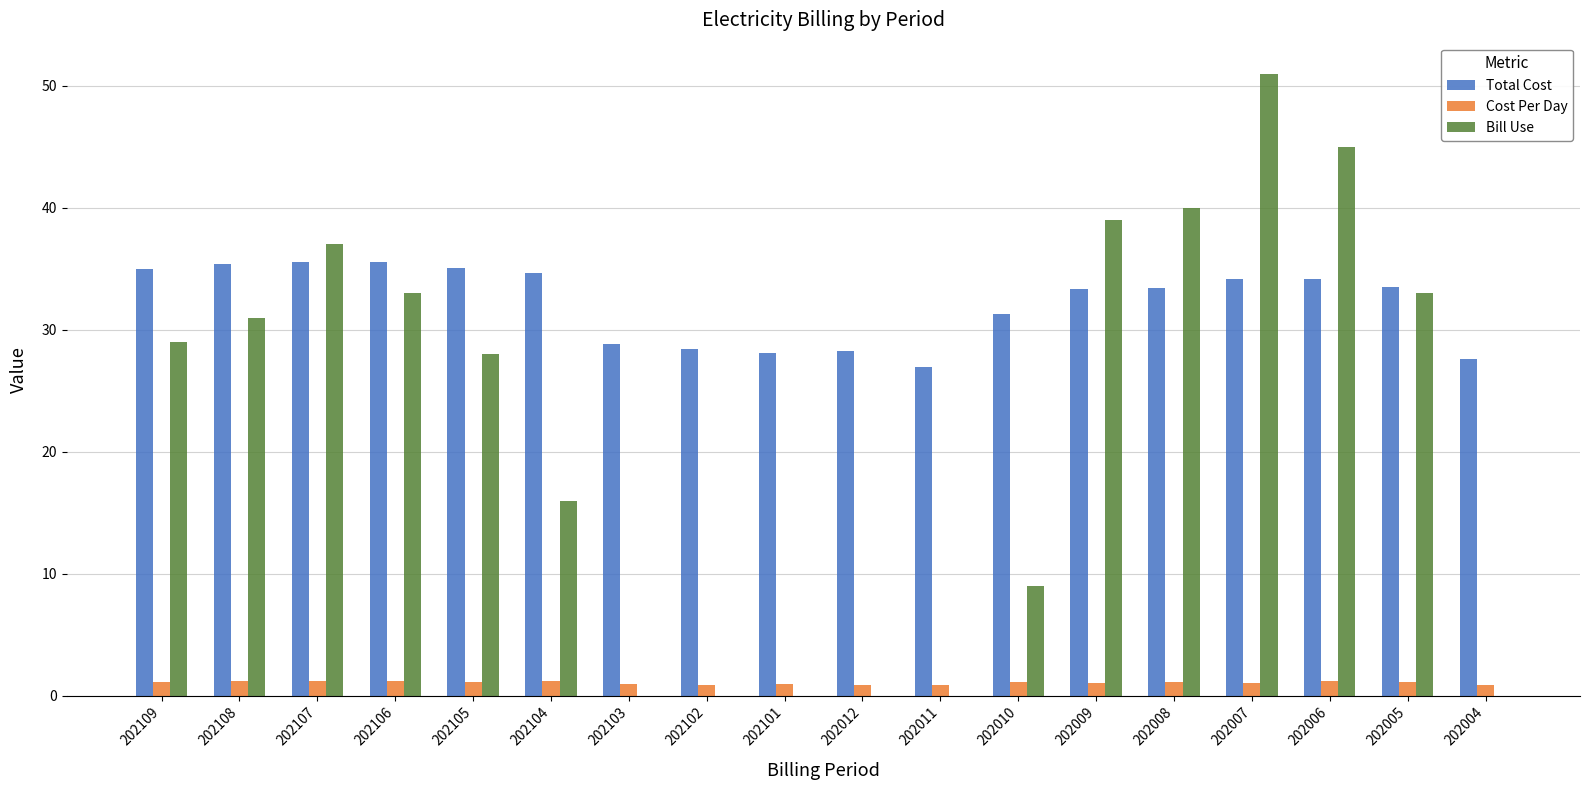

What is the highest value of the Total Cost series?

35.6